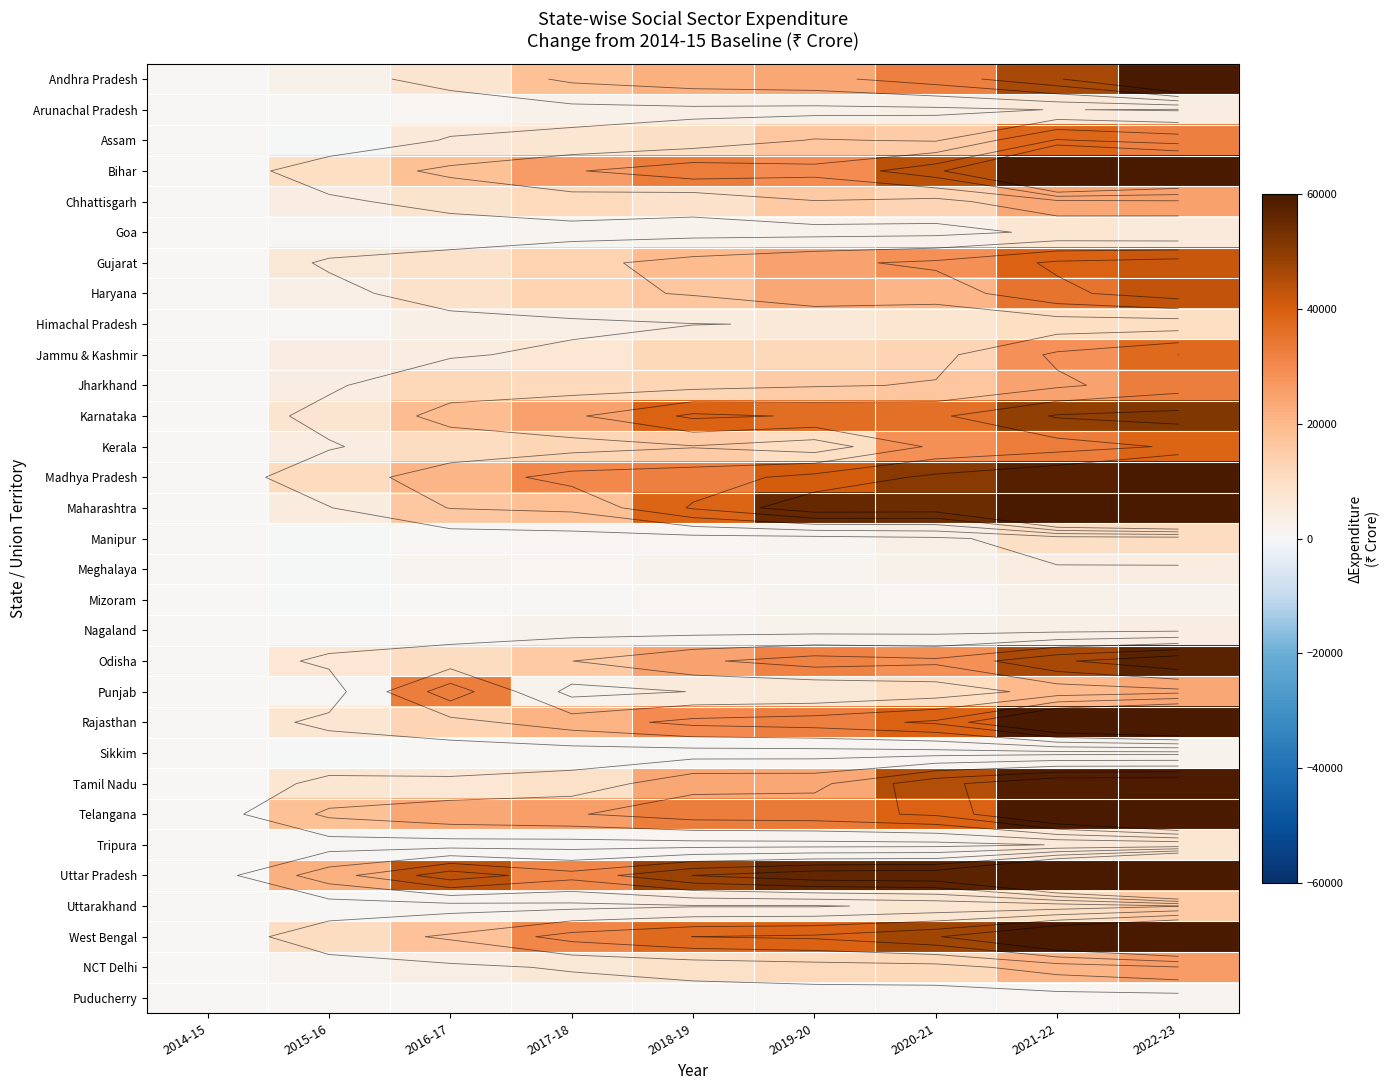

What is the average value of the Assam series?

13941